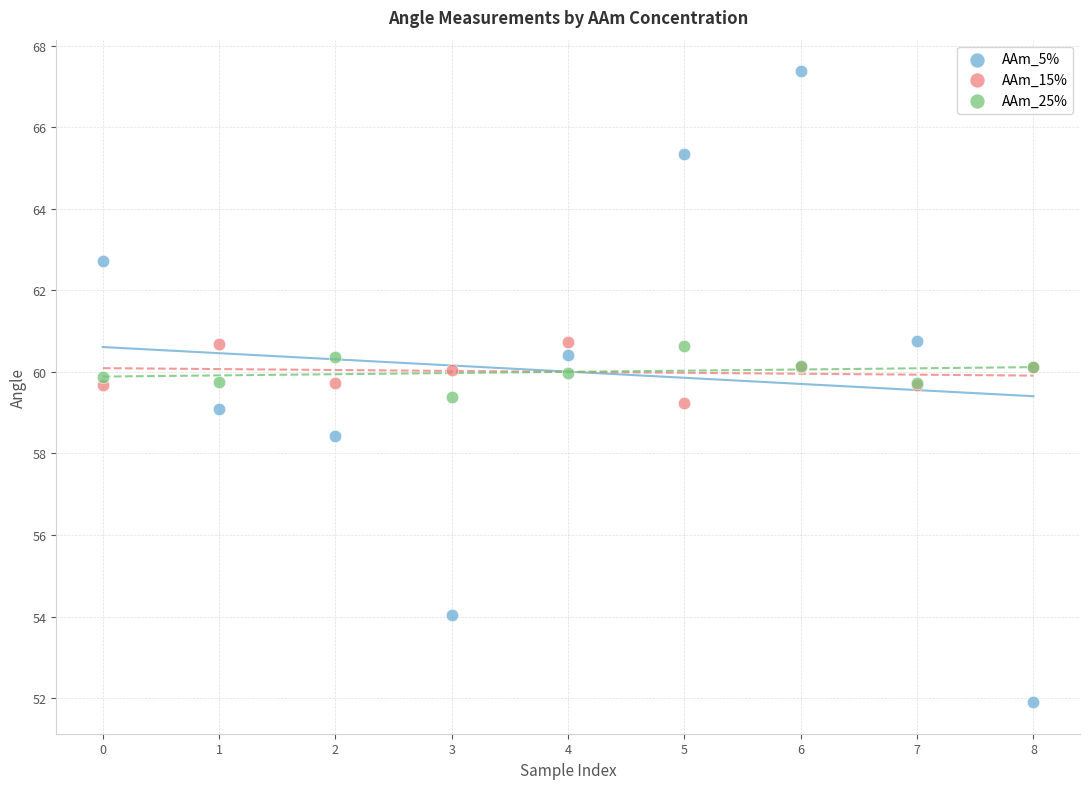

Which series has the widest spread of Y values?

AAm_5%